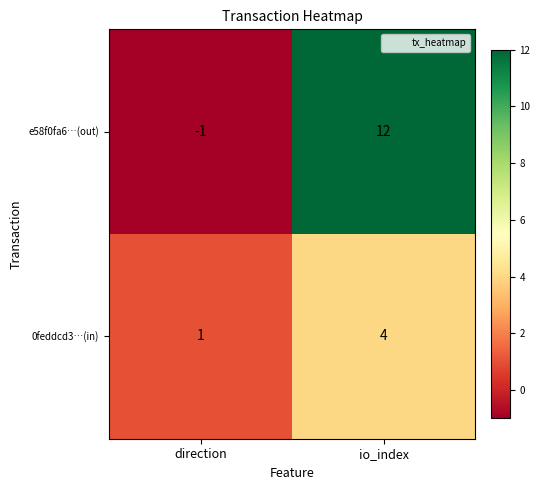

Which series changed the most between direction and io_index?

e58f0fa6…(out)